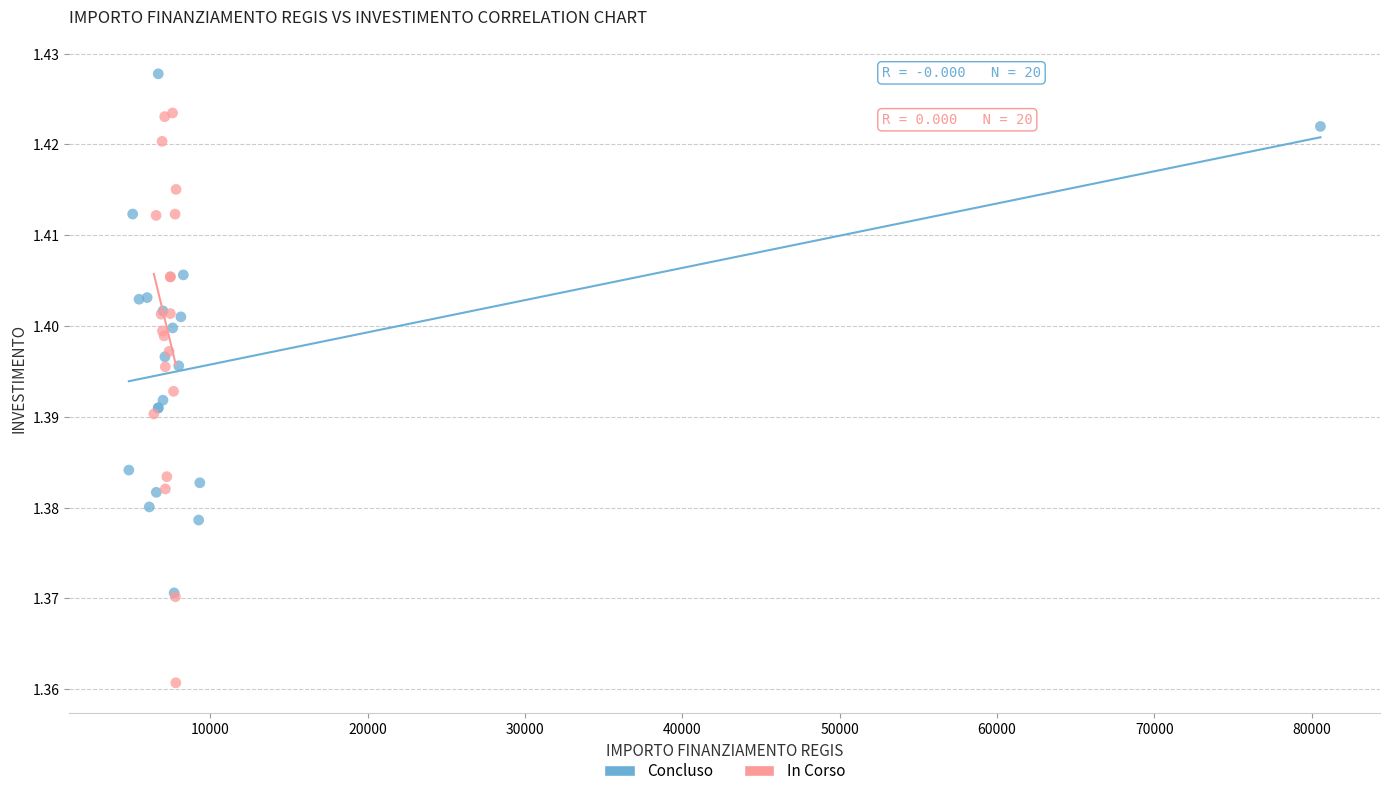

What are all the series names shown in the legend?

Concluso, In Corso